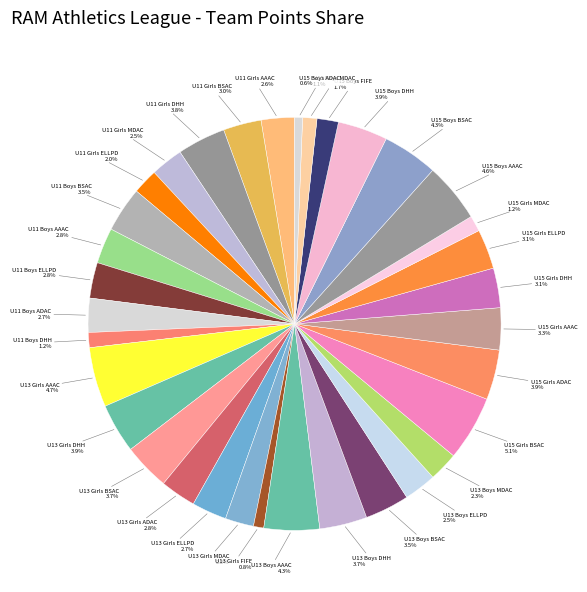

The U13 Girls ELLPD slice represents 8% of the pie. True or false?

False